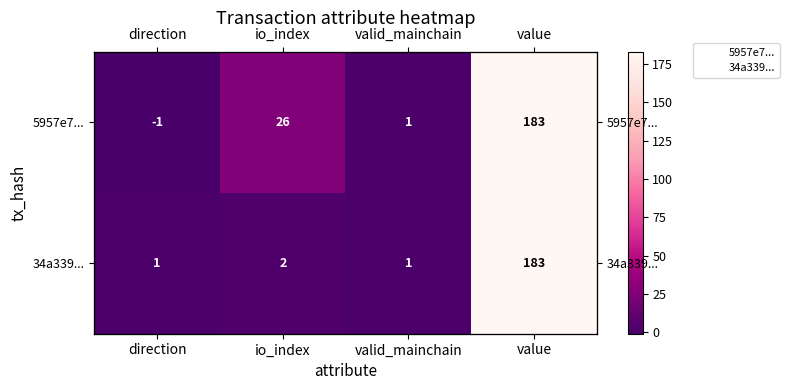

At which category is the sum across all series the highest?

value